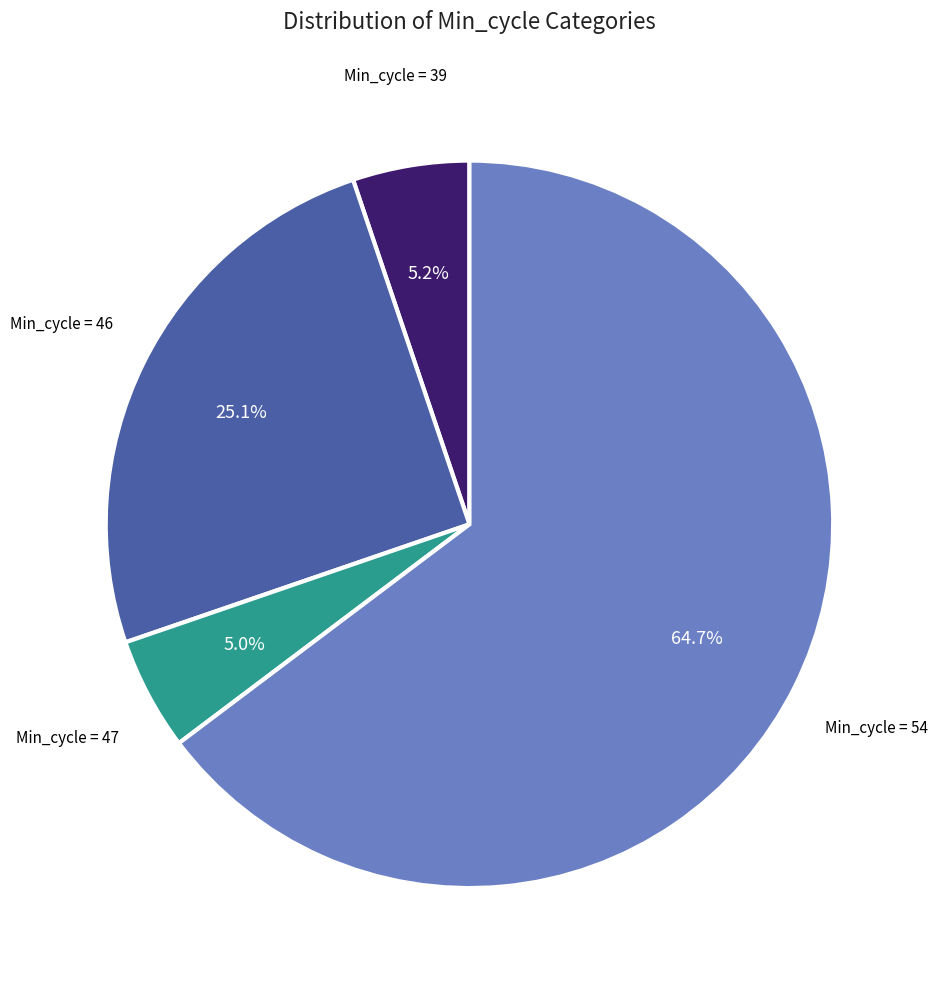

Does any single category account for the majority?

Yes